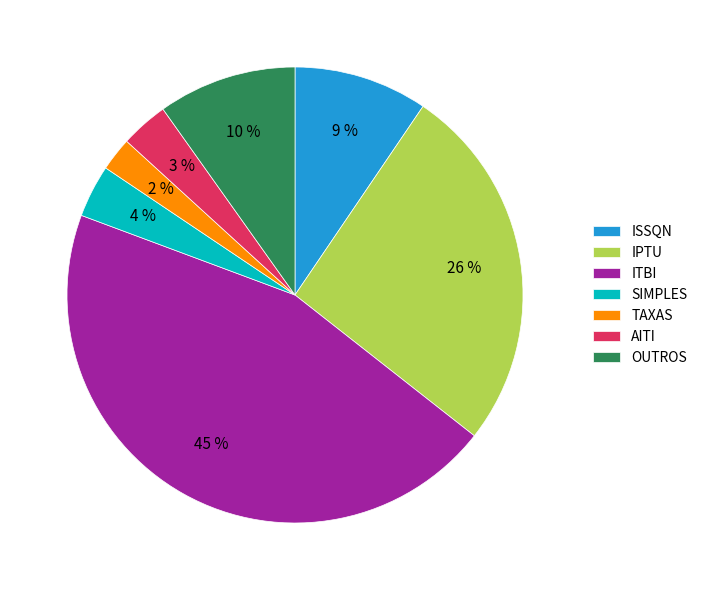

Is ISSQN the majority of the pie?

No